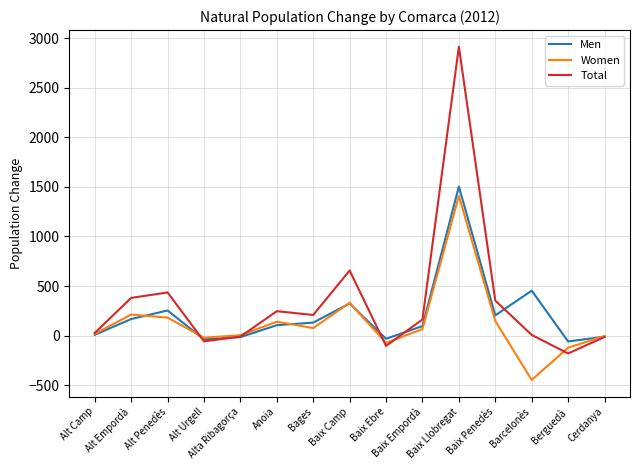

Which series has the widest spread of values?

Total